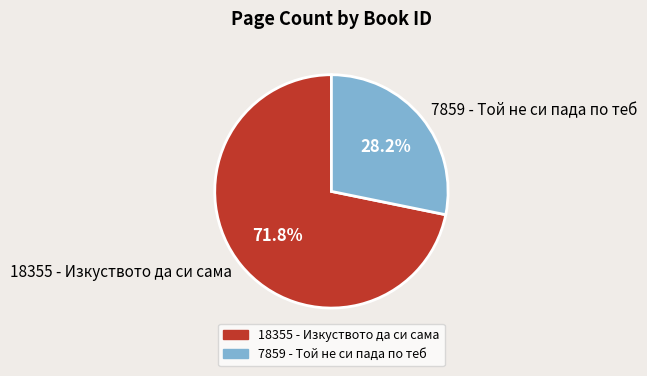

Is there any slice that represents more than half of the pie?

Yes